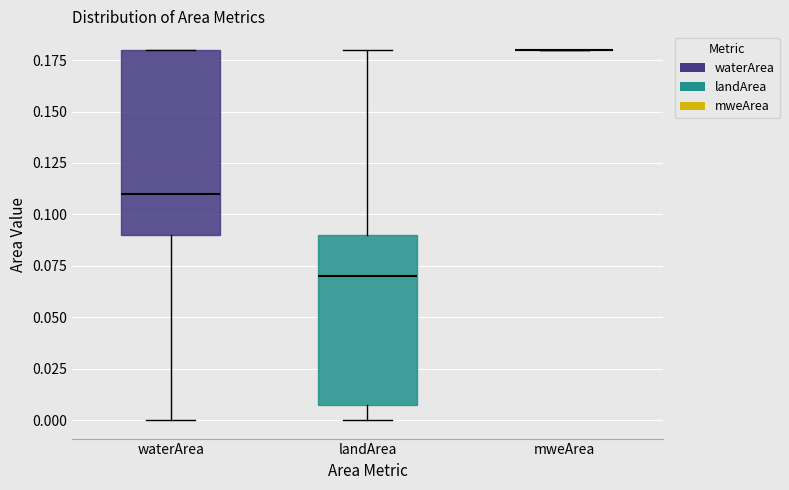

Which box is the tallest, from its lower edge to its upper edge?

waterArea